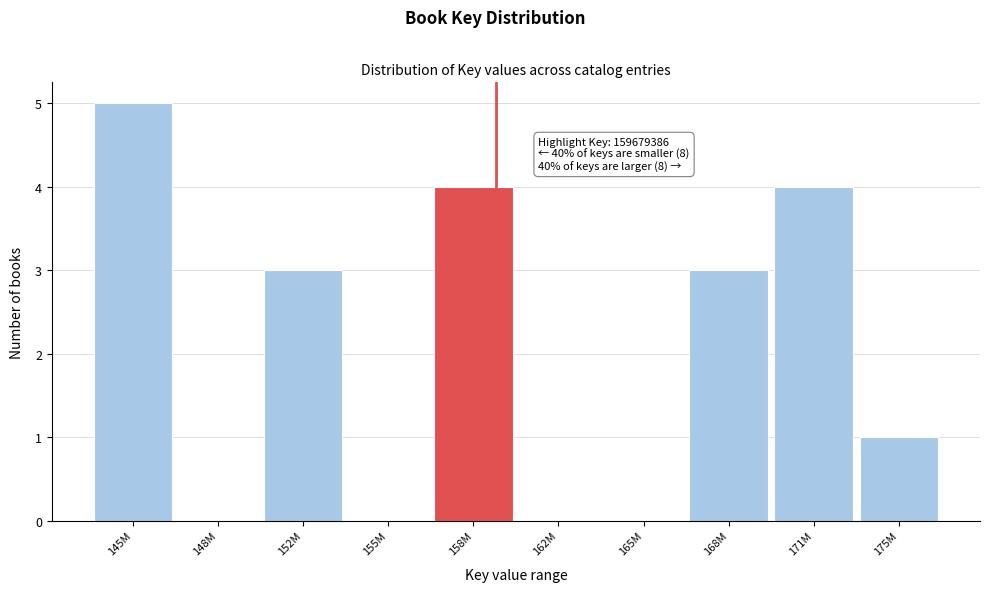

Reading left to right, transcribe all the data shown in this chart.

145M=5	148M=0	152M=3	155M=0	158M=4	162M=0	165M=0	168M=3	171M=4	175M=1